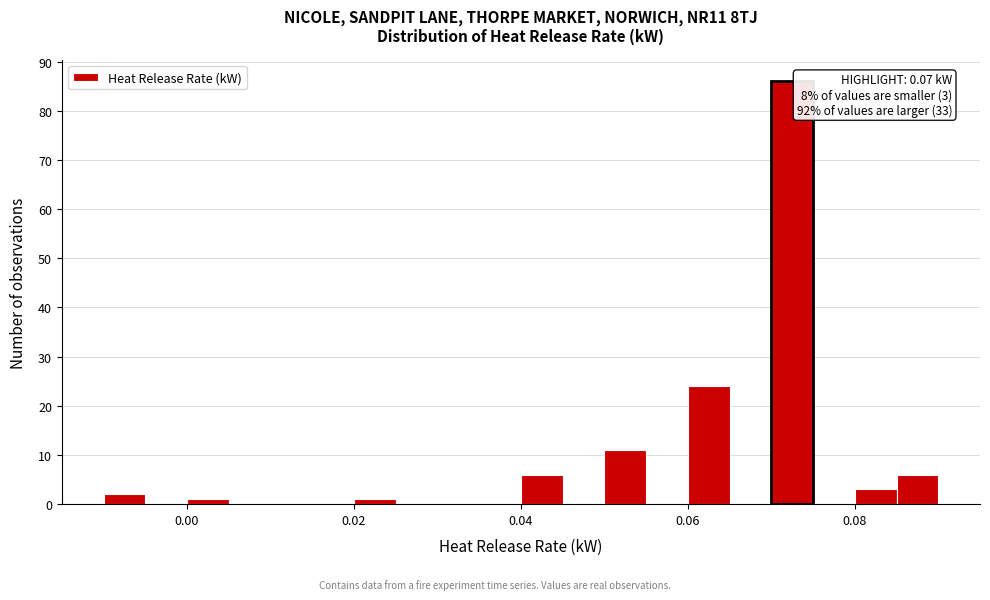

Read against the x-axis, roughly where is the centre of the tallest bar?

0.072